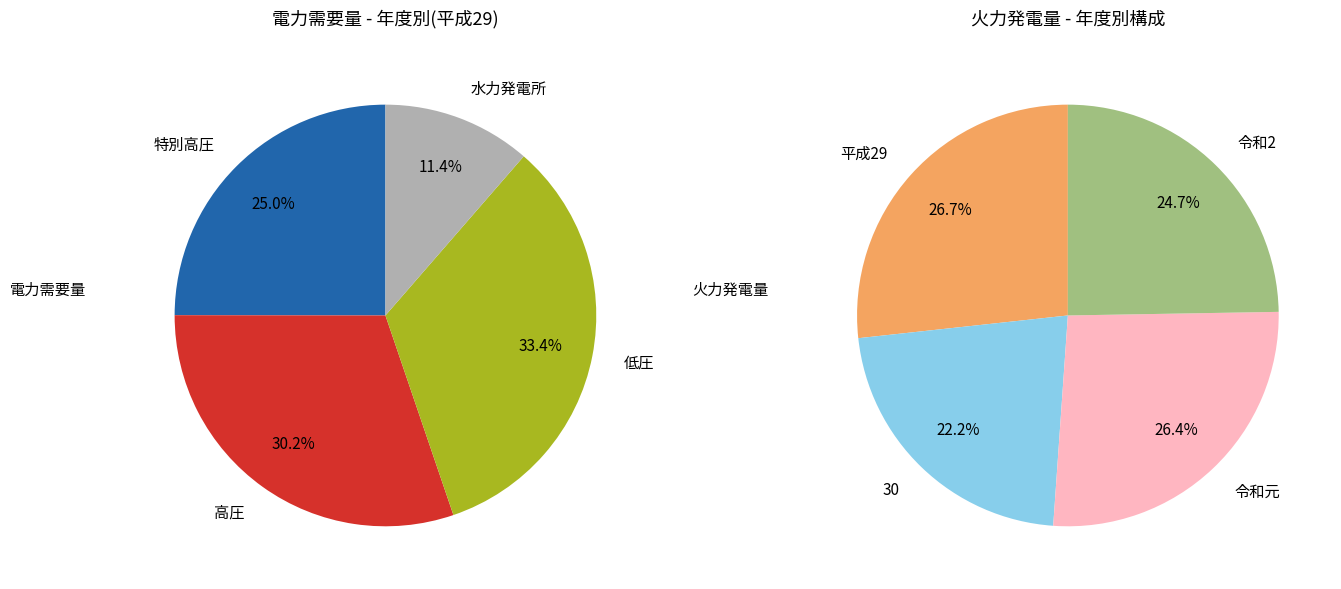

Is it true that 2 is 38% of the pie?

False